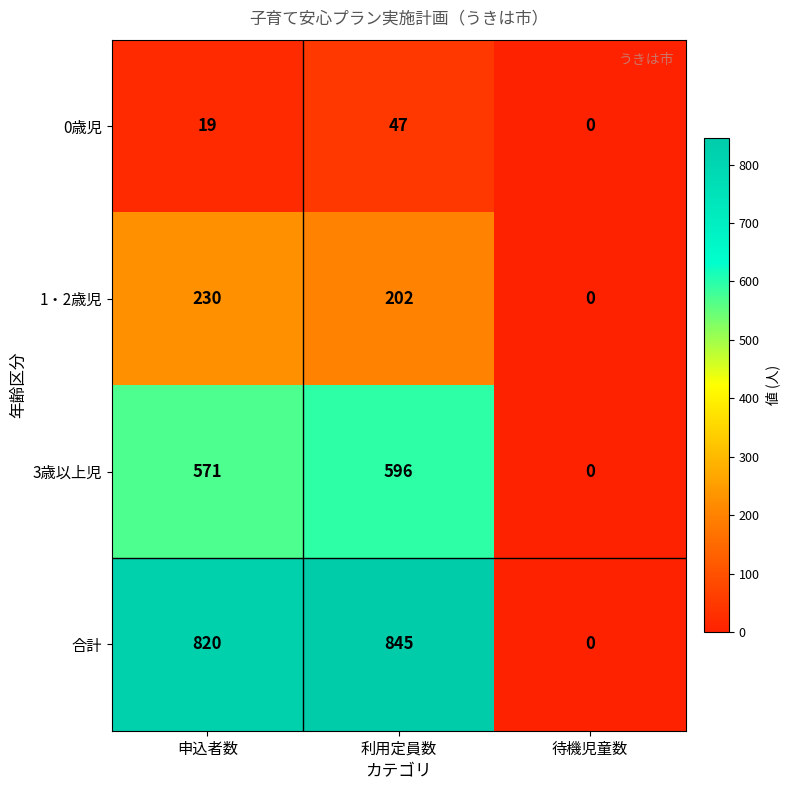

What is the sum of the 1・2歳児 values at 申込者数 and 待機児童数?

230